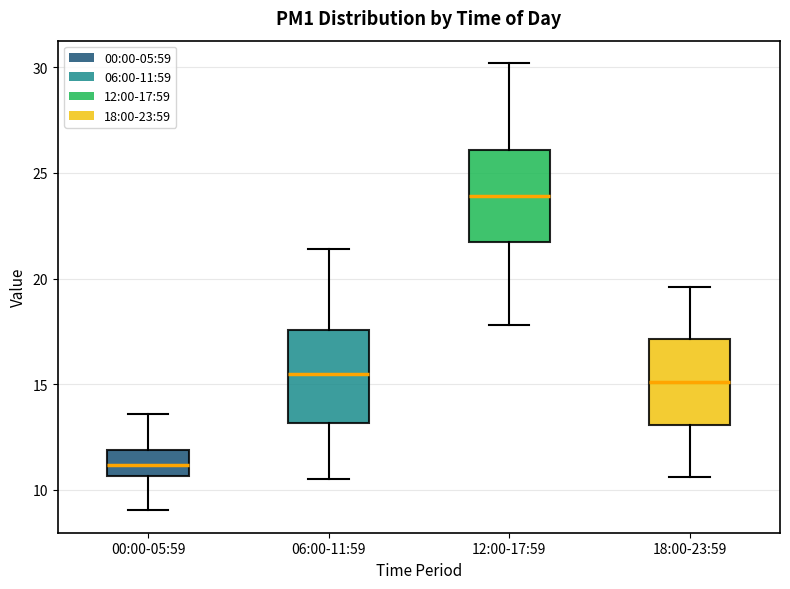

Reading left to right, read every box against the y-axis: the position of its median line, the range the box covers, and the ends of its whiskers. The values are not printed on the chart, so give them approximately, as read against the axis.

00:00-05:59: median 11.0, box 10.5 to 12.0, whiskers 9.0 to 13.5
06:00-11:59: median 15.5, box 13.0 to 17.5, whiskers 10.5 to 21.5
12:00-17:59: median 24.0, box 22.0 to 26.0, whiskers 18.0 to 30.0
18:00-23:59: median 15.0, box 13.0 to 17.0, whiskers 10.5 to 19.5